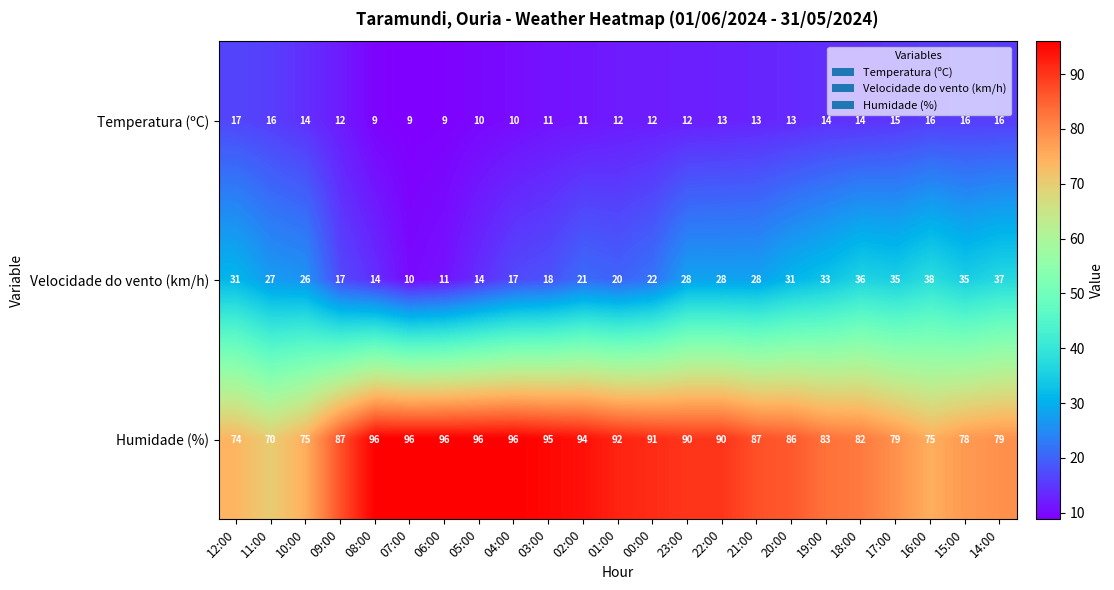

What is the highest value of the Temperatura (ºC) series?

17